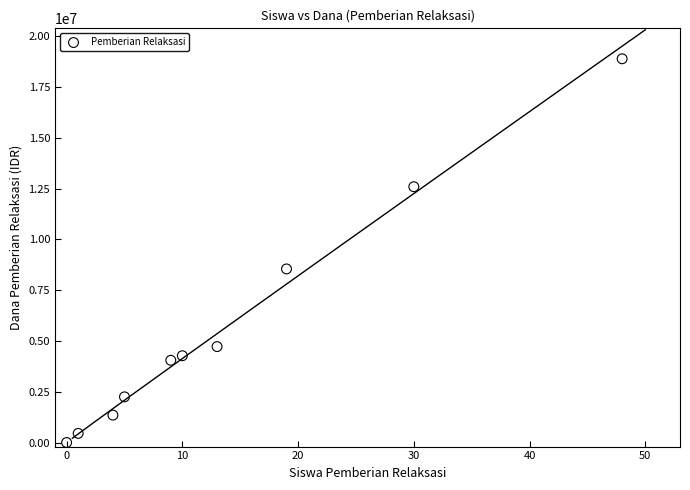

What Y value in the scatter plot is closest to 9450000?

8550000